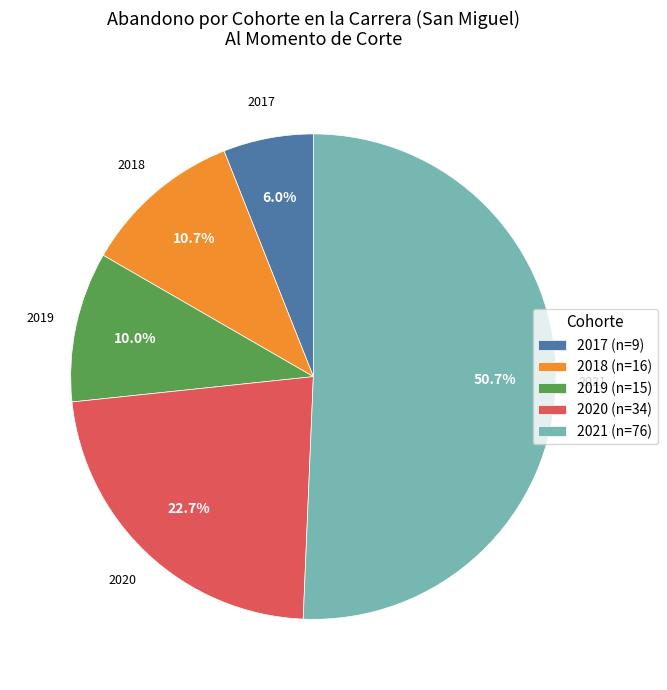

How many slices are in this pie chart?

5